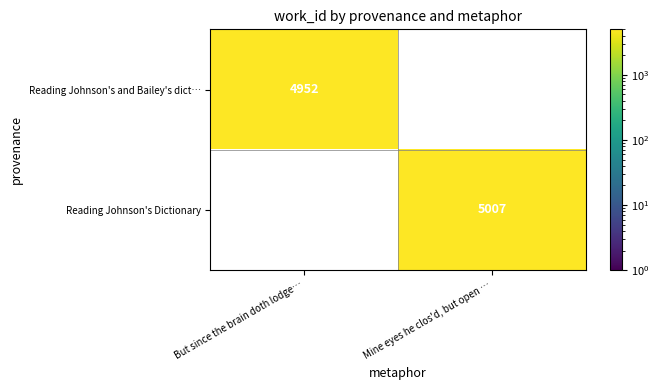

Is the value of Reading Johnson's Dictionary at Mine eyes he clos'd, but open … greater than the value of Reading Johnson's and Bailey's dict… at But since the brain doth lodge…?

Yes